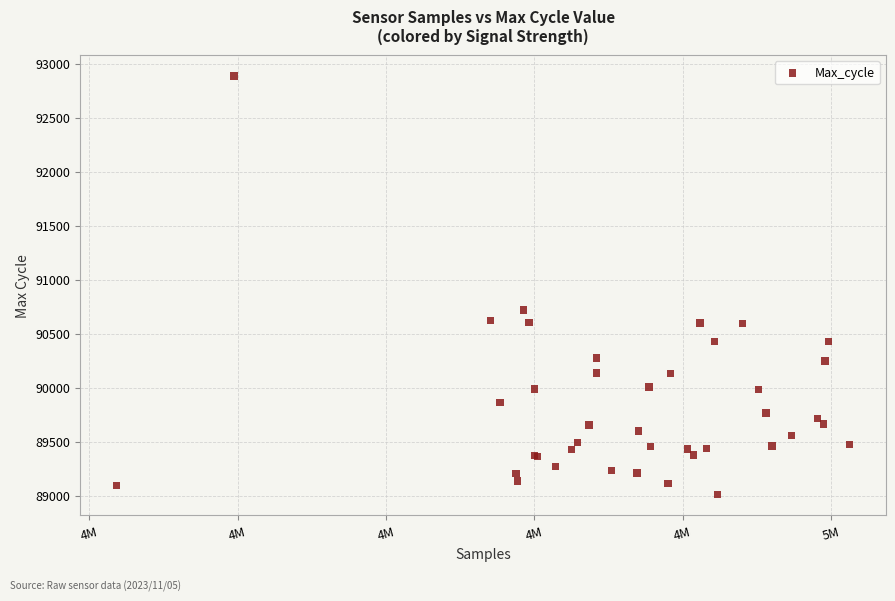

What Y value in the scatter plot is closest to 90949?

90719